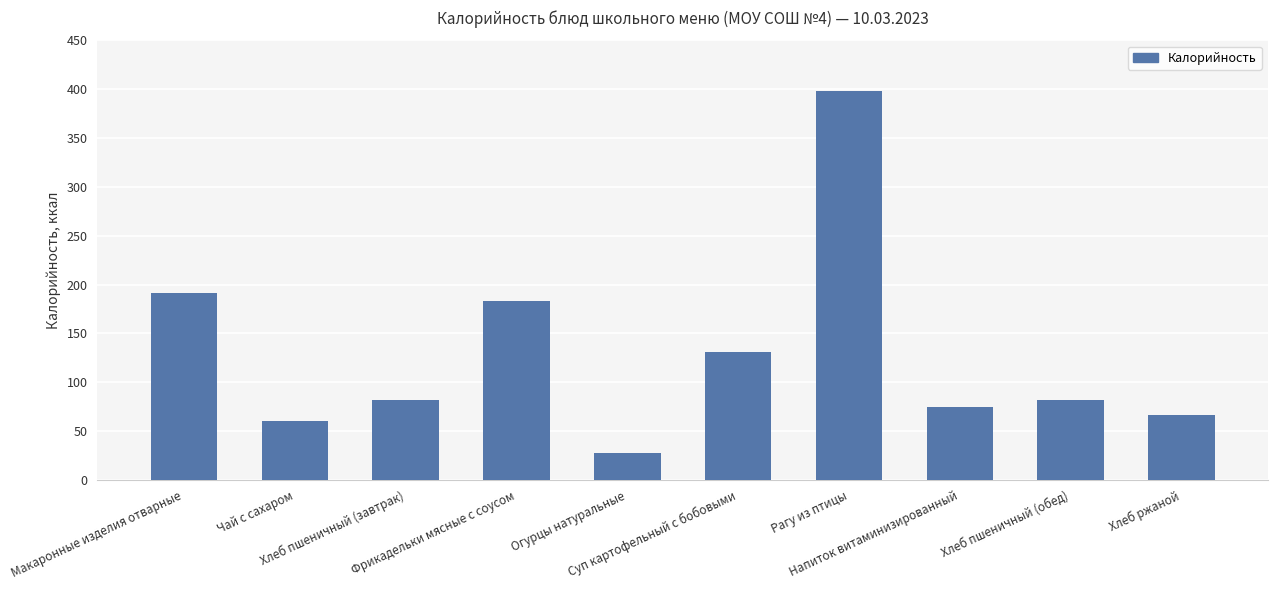

What is the minimum value shown in the chart?

27.8